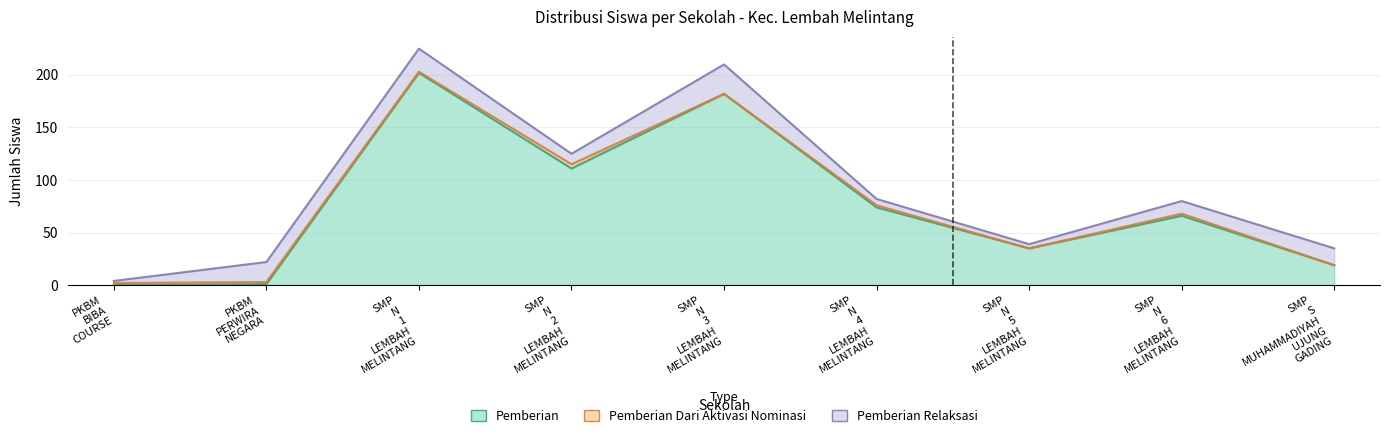

What are all the series names shown in the legend?

Pemberian, Pemberian Dari Aktivasi Nominasi, Pemberian Relaksasi